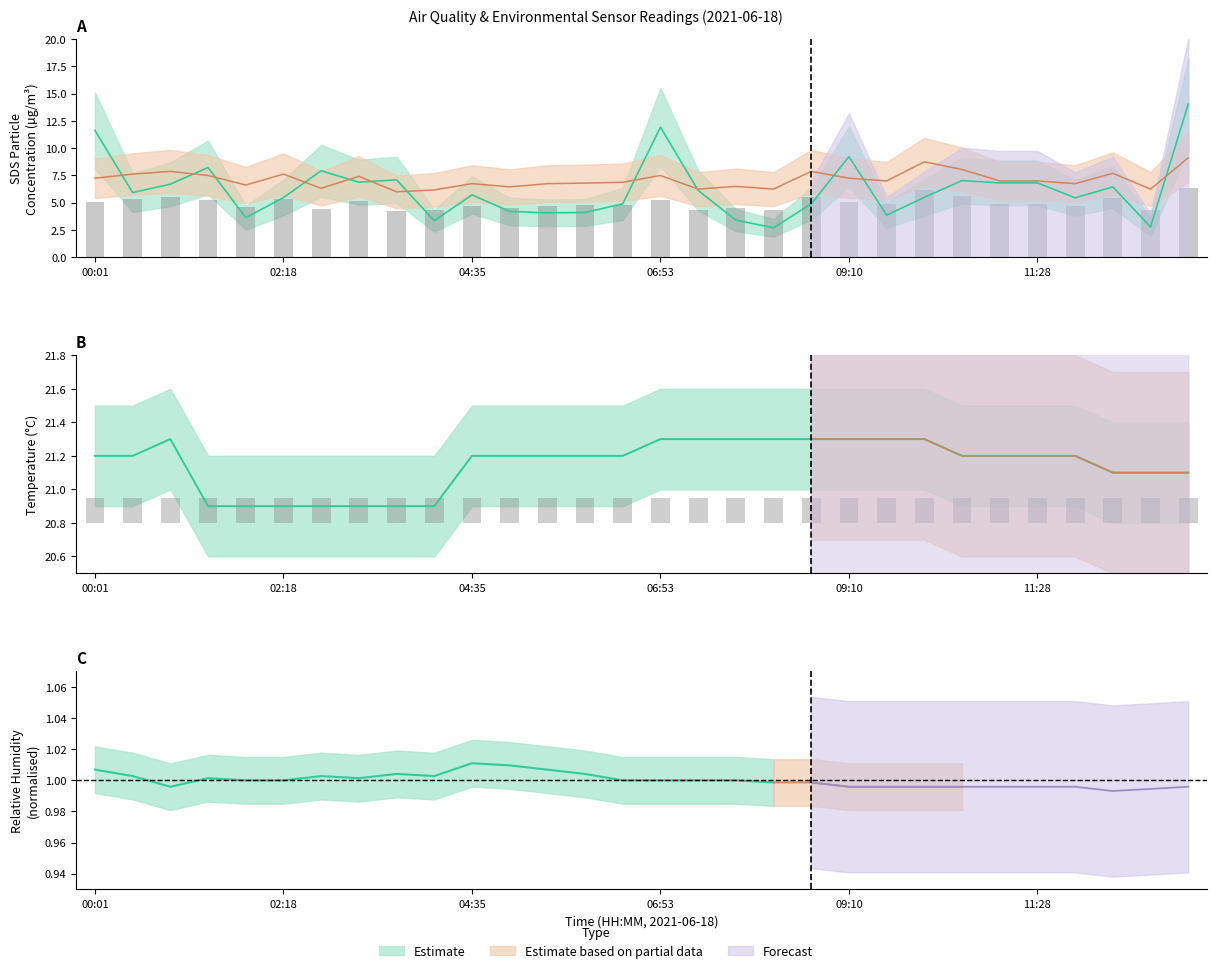

What position from the left is 11:55?

27